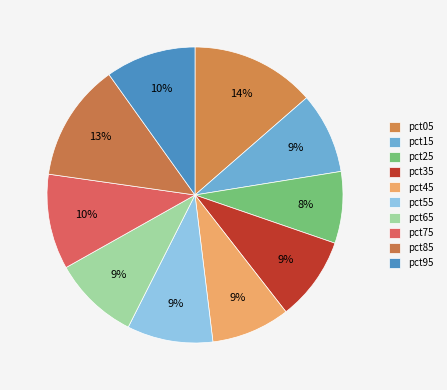

How many segments does this pie chart have?

10